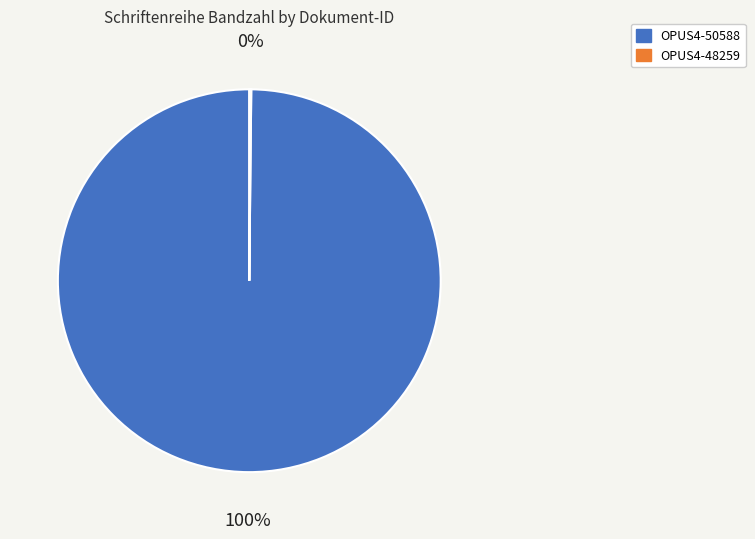

To the nearest percent, what is the average slice percentage?

50%